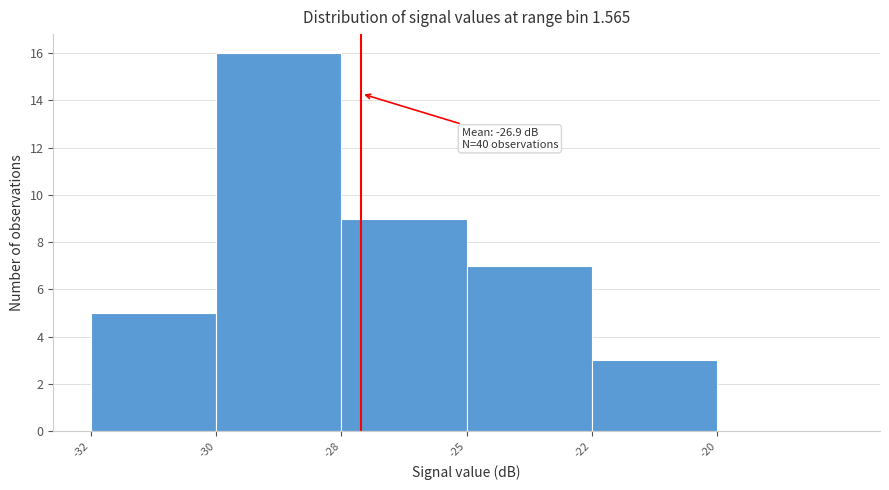

Reading left to right, what are all the values shown in this chart?

-32=5	-30=16	-28=9	-25=7	-22=3	-20=0